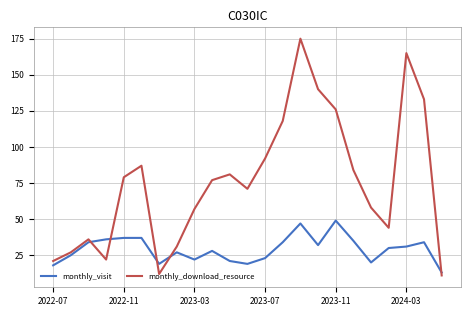

Which series ends up on top after the final intersection of monthly_download_resource and monthly_visit?

monthly_visit